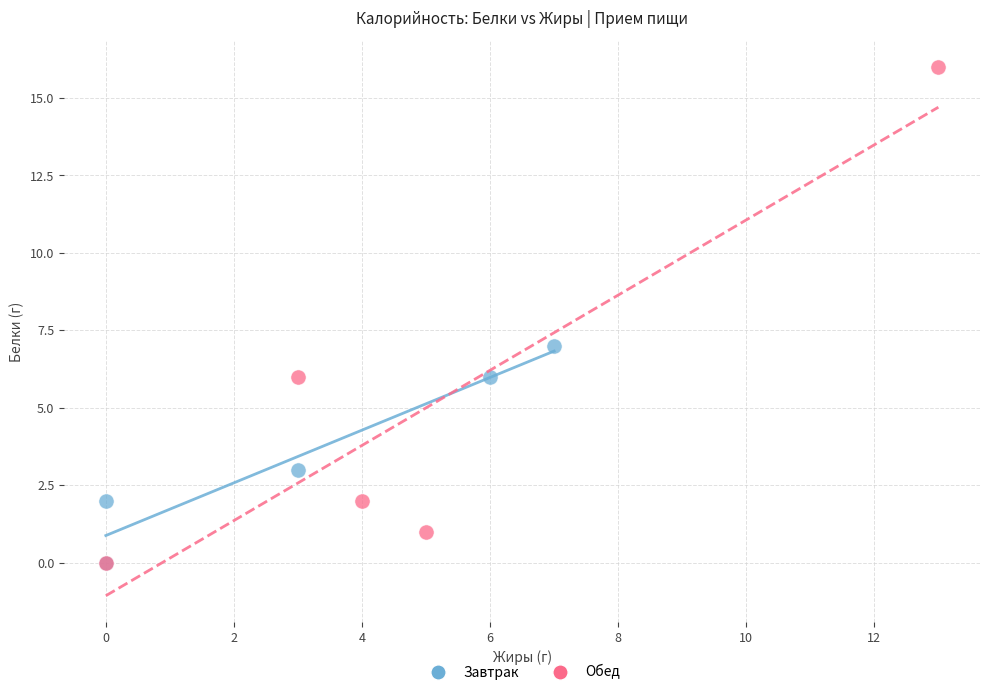

Which series contains the highest Y value?

Обед